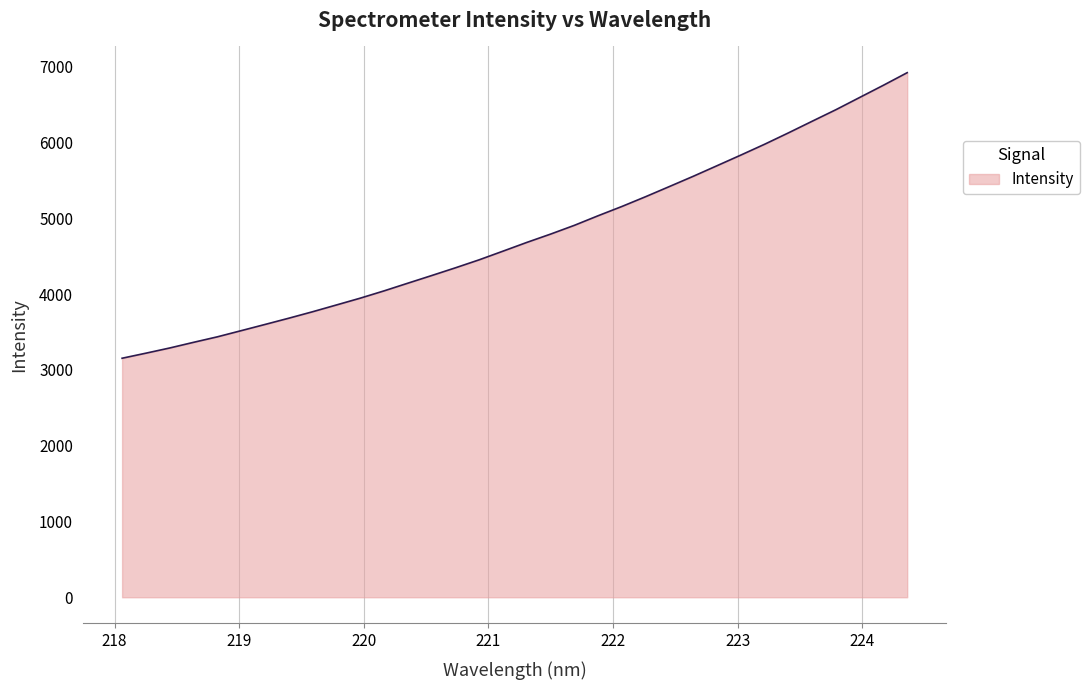

What is the minimum value shown in the chart?

3154.2